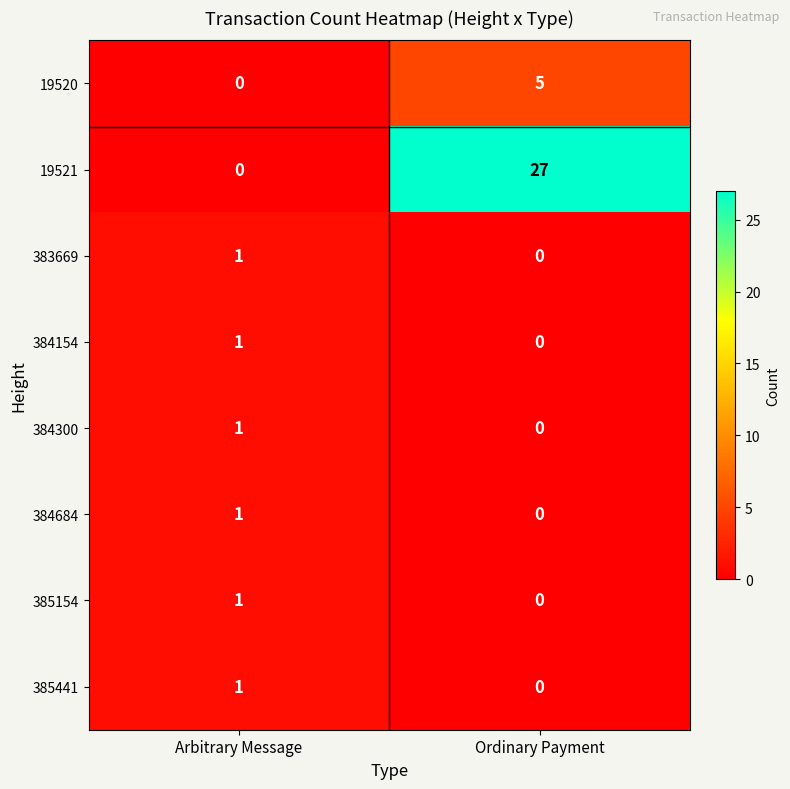

What is the total value across all series at Arbitrary Message?

6